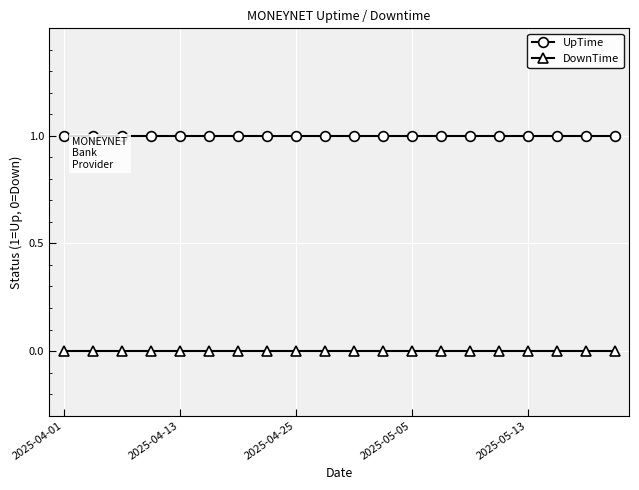

Rank the series by their average value, from highest to lowest.

UpTime, DownTime